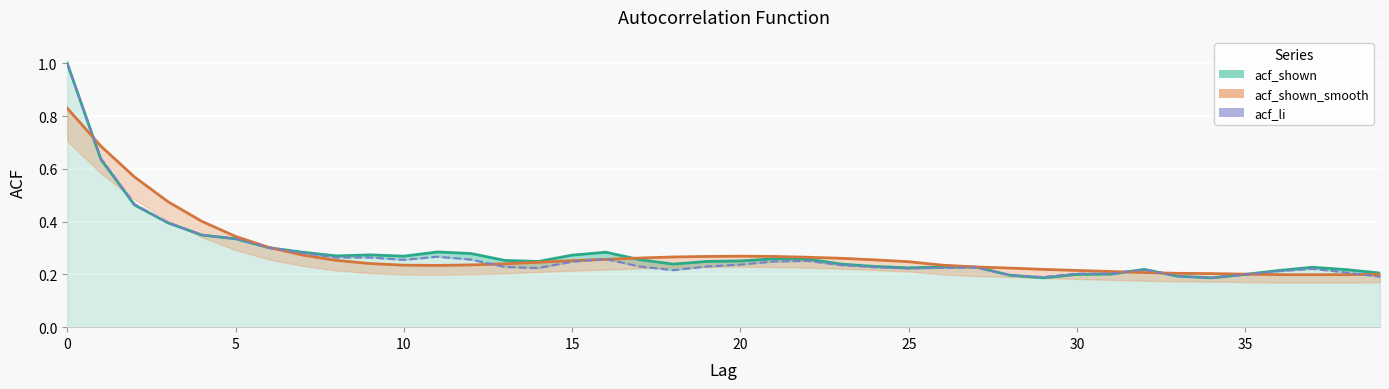

At which category does acf_shown_smooth (line) reach its first local peak?

20